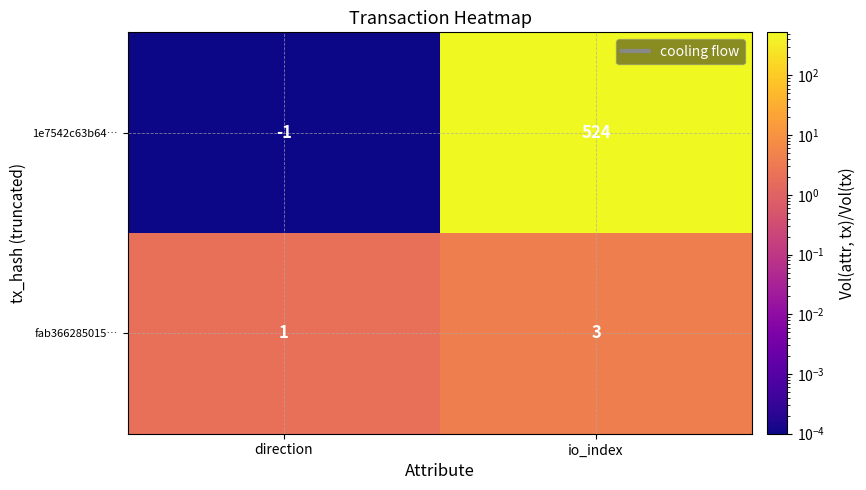

The value of fab366285015… at io_index is 3. True or false?

True